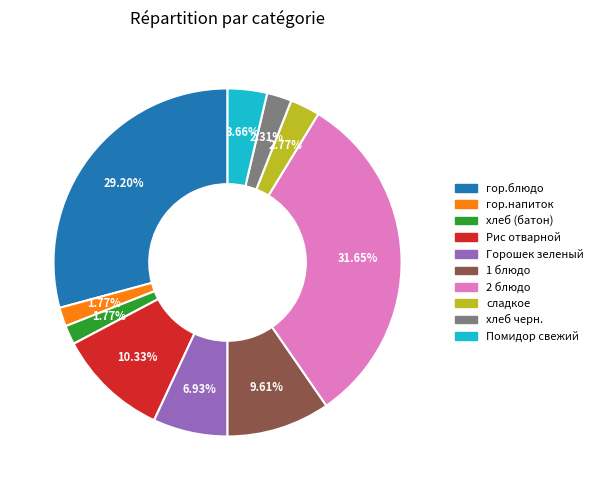

What percentage is the Помидор свежий slice, to the nearest percent?

4%